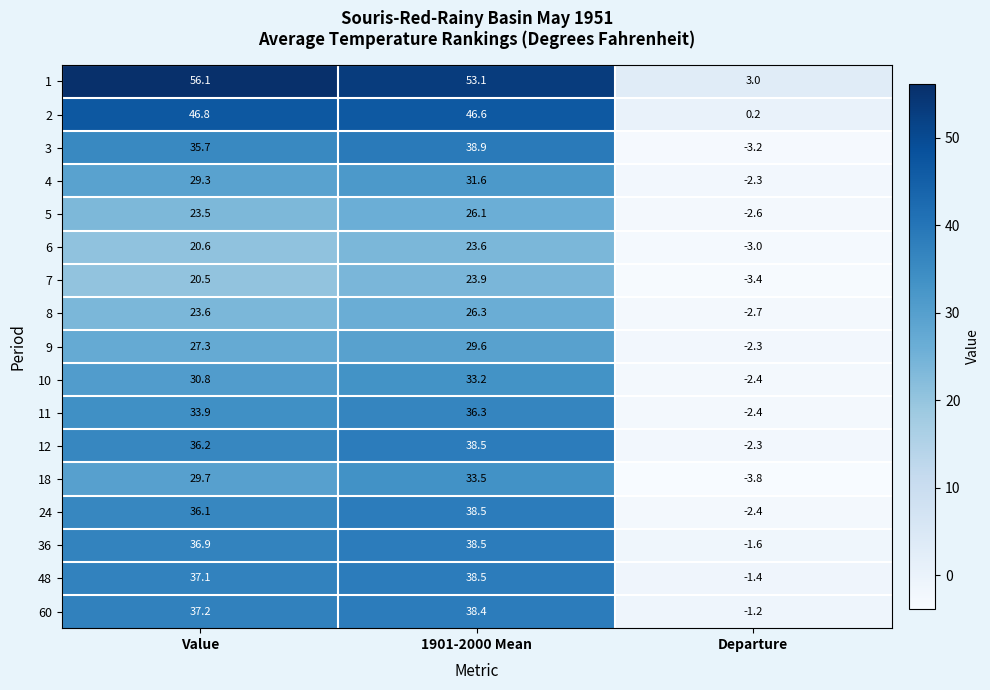

What is the greatest value displayed?

56.1